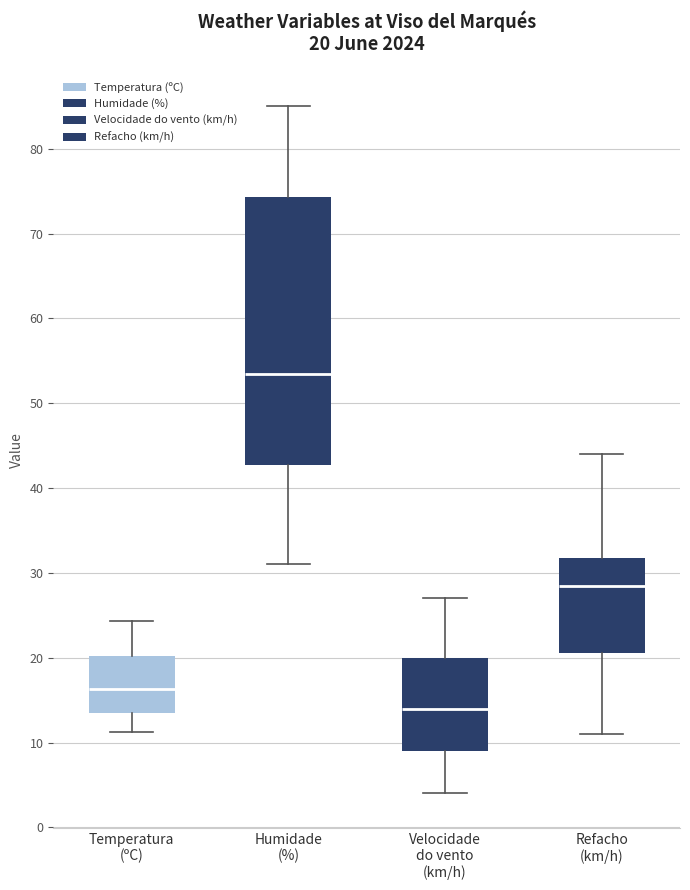

Which box's median line is the highest?

Humidade (%)